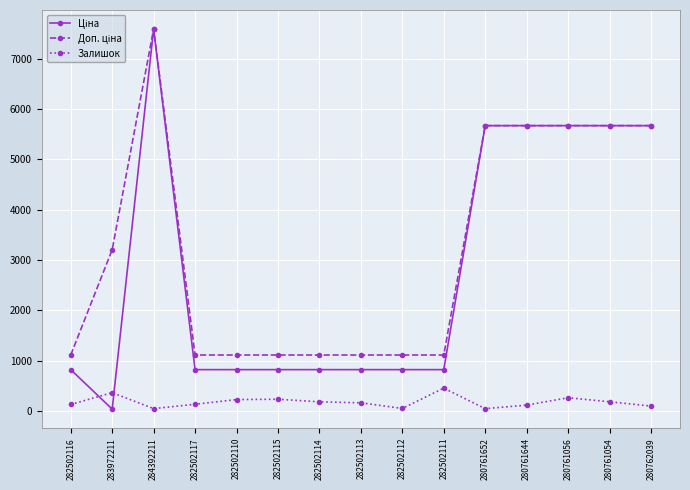

What is the total value across all series at 282502111?

2377.7